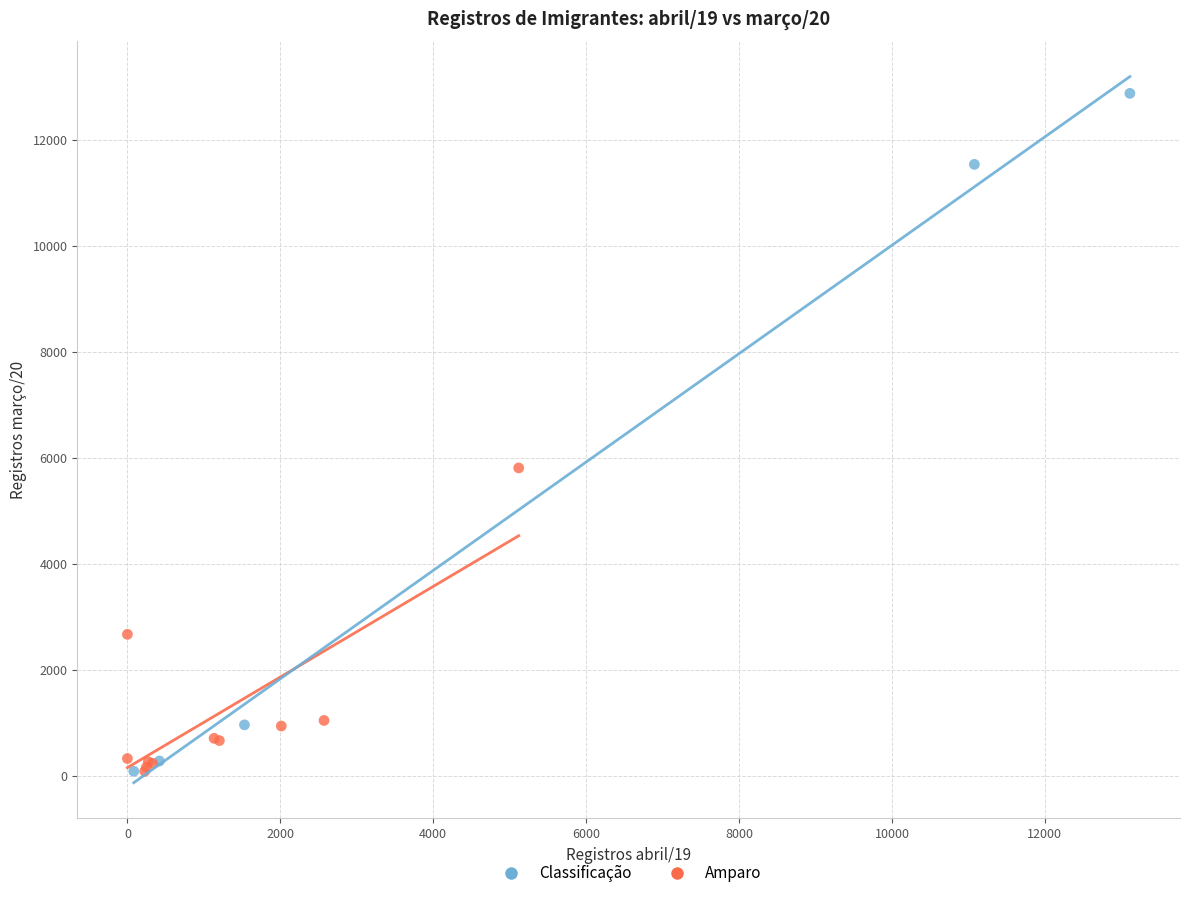

Which series has the widest spread of Y values?

Classificação